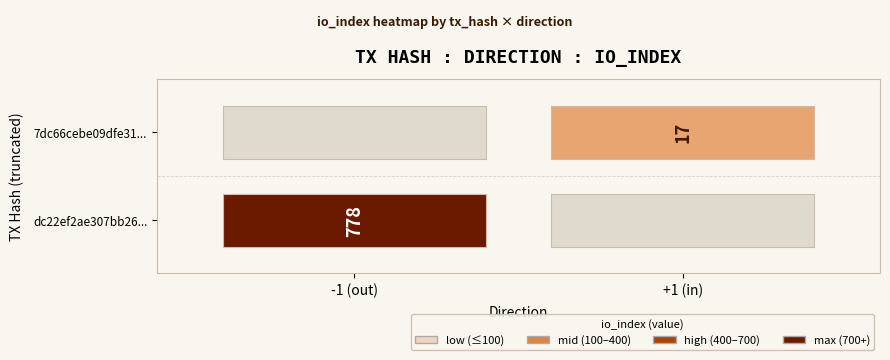

At how many categories does at least one series exceed 47?

1